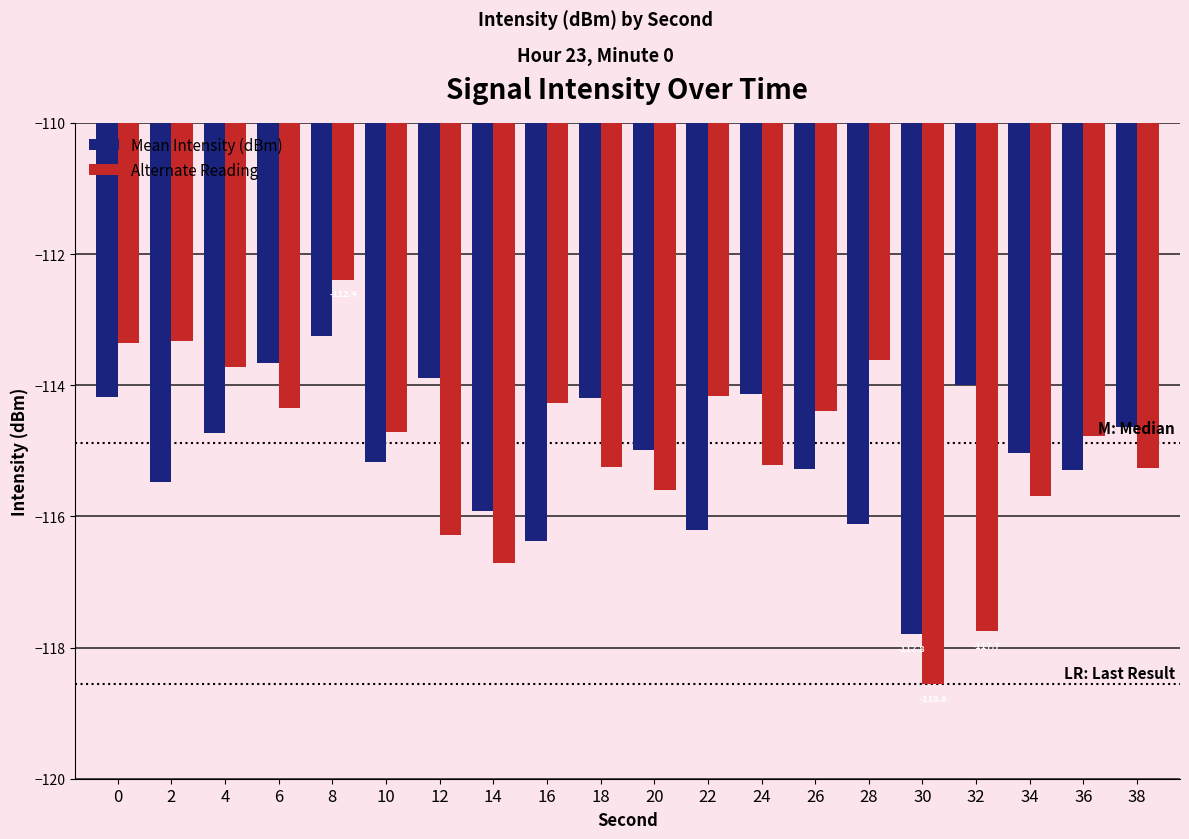

Is it true that Mean Intensity (dBm) equals -170.1 at 6?

False